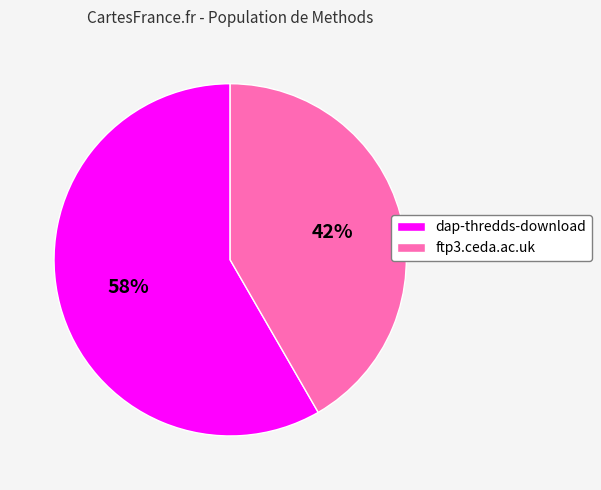

Rank the categories by value from highest to lowest.

dap-thredds-download, ftp3.ceda.ac.uk